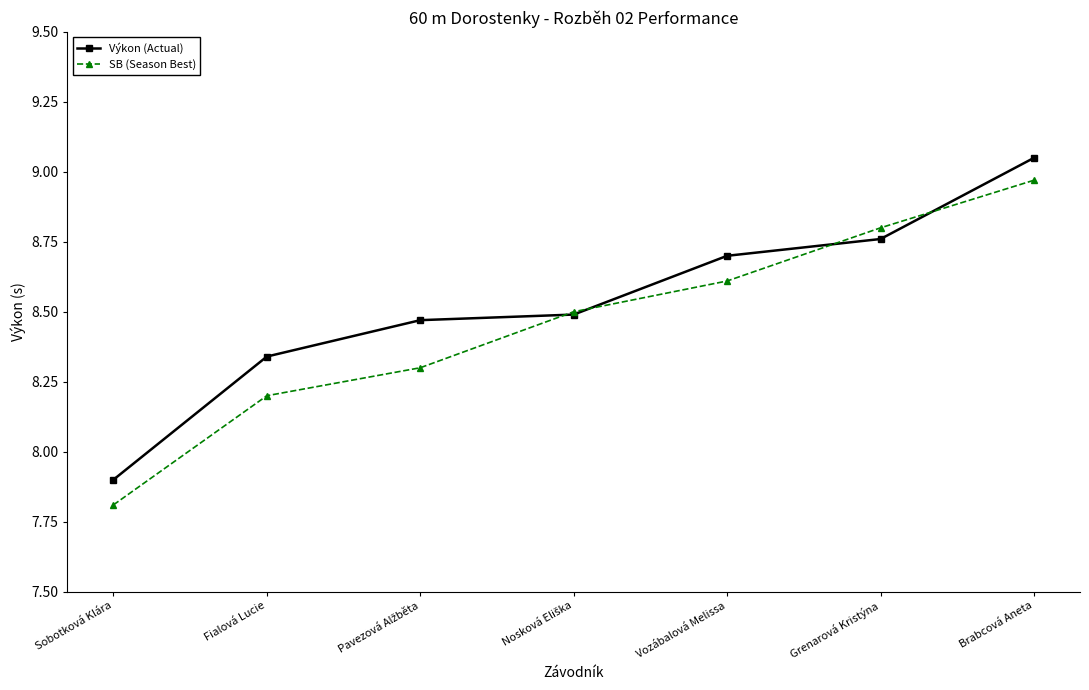

Where does the SB (Season Best) series first go above 8?

Fialová Lucie